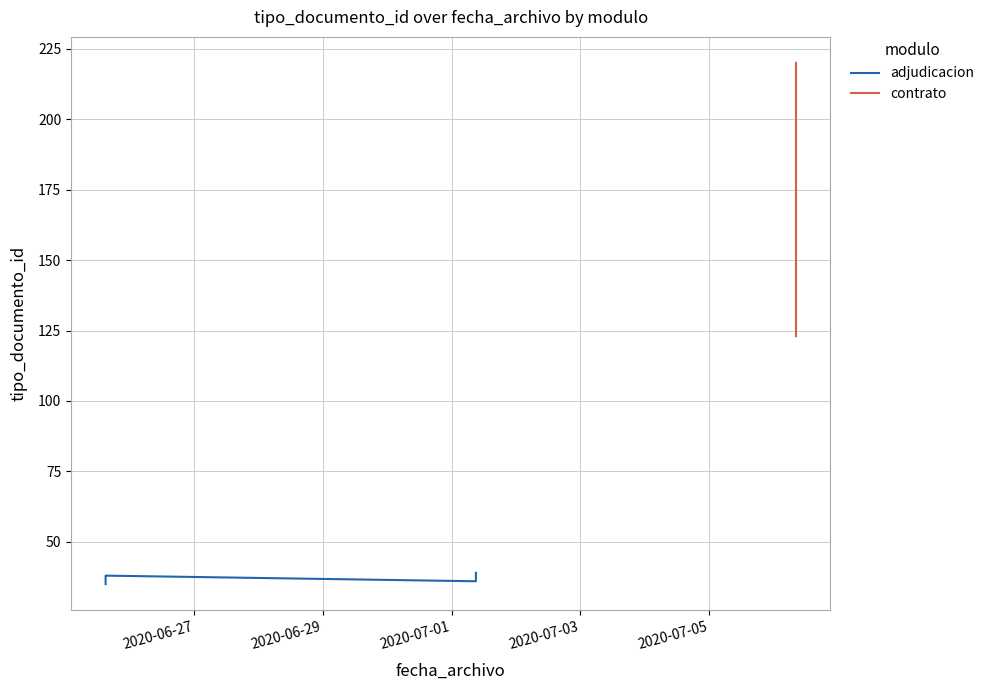

What is the label of the 1st point from the left?

2020-06-27